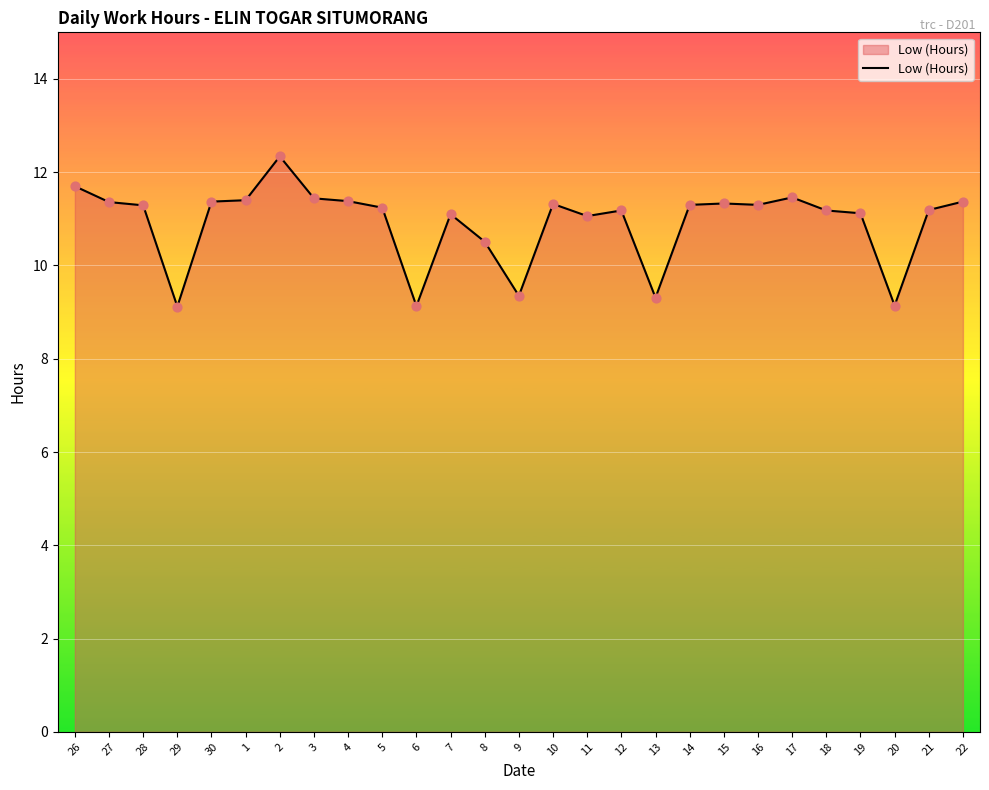

What is the change in value from 2 to 22?

-1.0